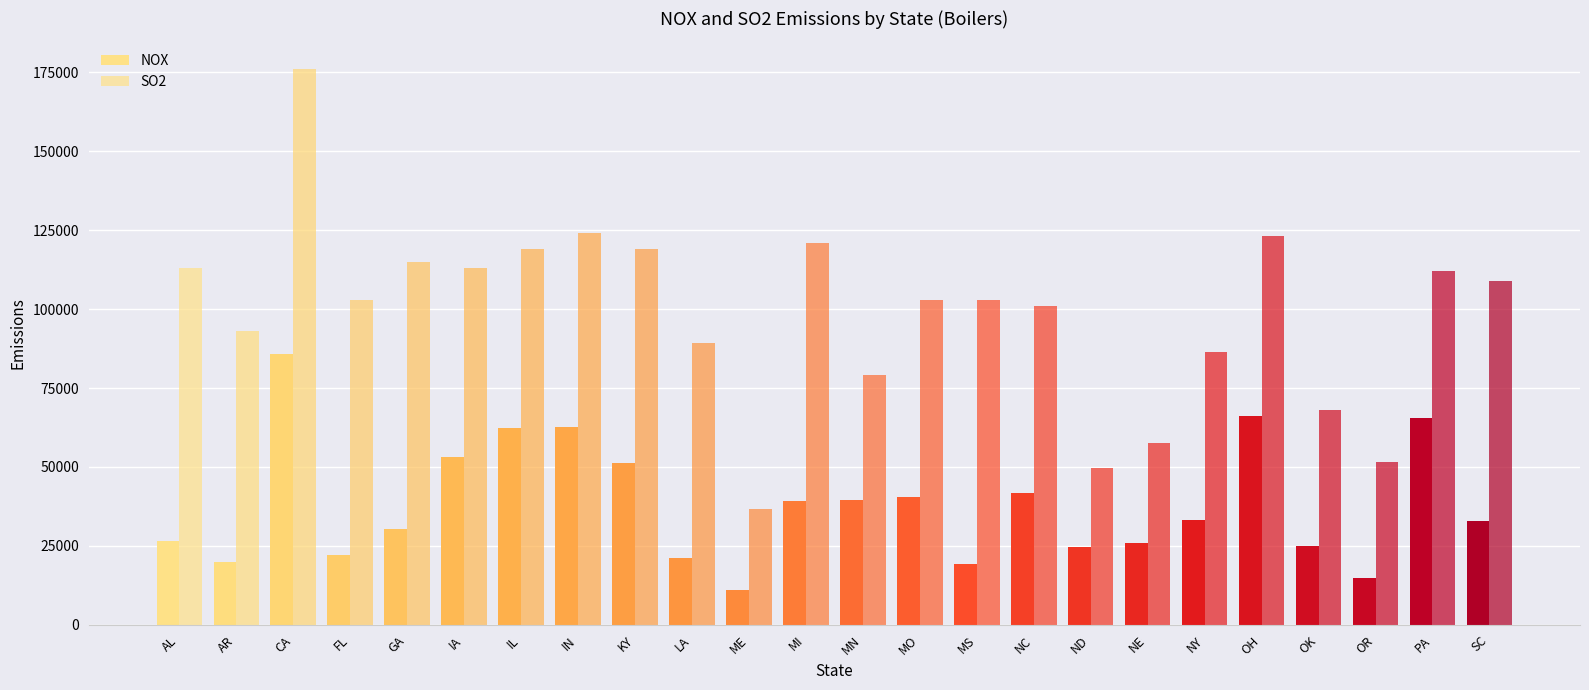

Rank the categories by NOX value from highest to lowest.

CA, OH, PA, IN, IL, IA, KY, NC, MO, MN, MI, NY, SC, GA, AL, NE, OK, ND, FL, LA, AR, MS, OR, ME